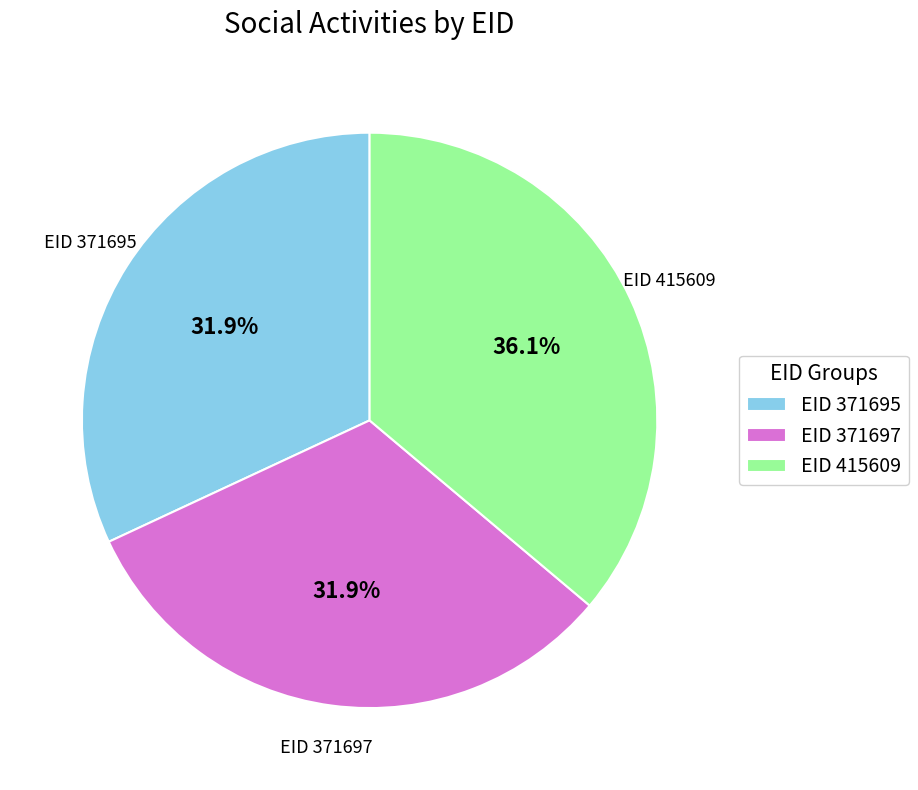

How many slices are in this pie chart?

3